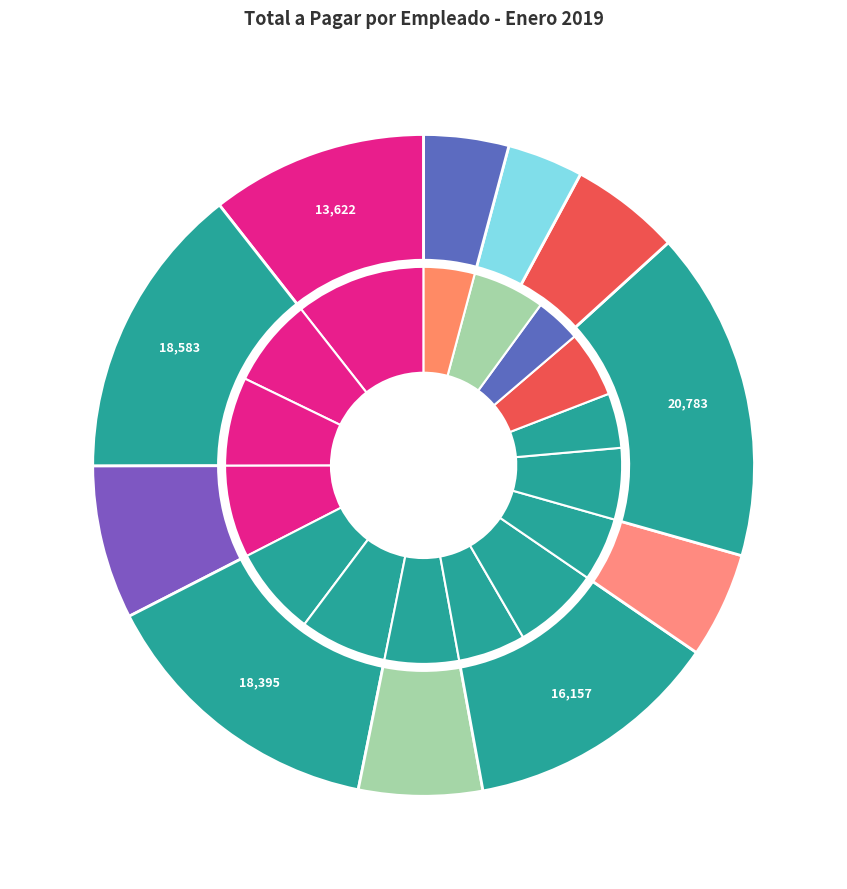

To the nearest percent, what percentage of the pie is BERTHA ALICIA PEÑA RODRIGUEZ?

6%